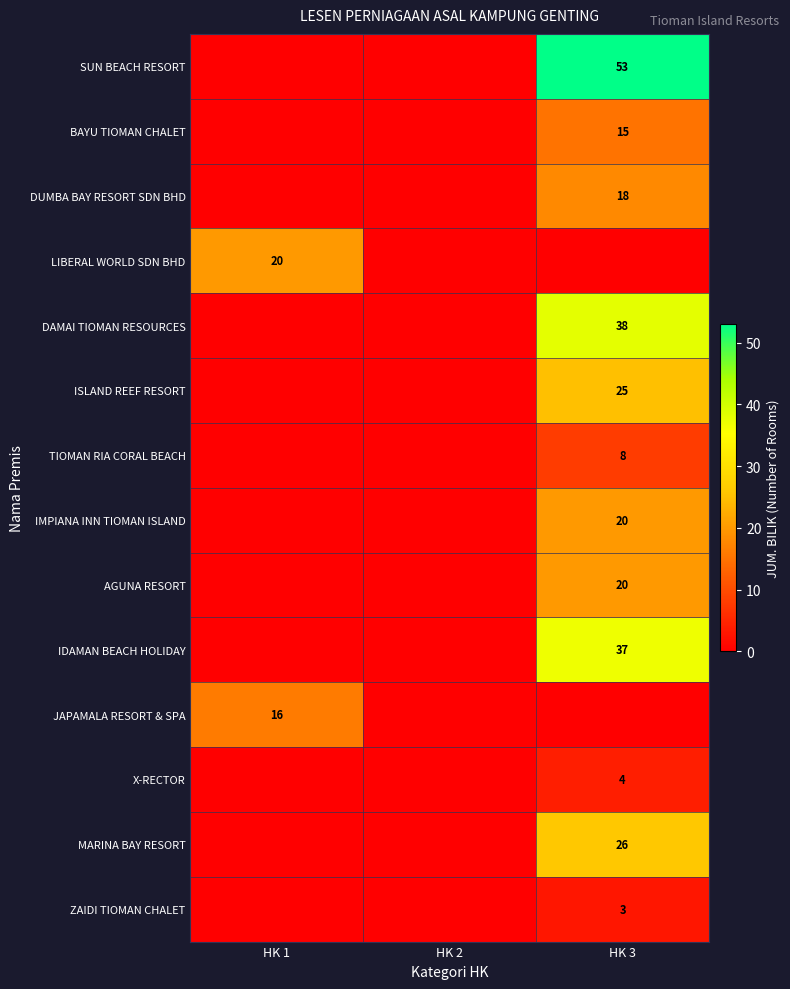

True or false: DAMAI TIOMAN RESOURCES has a value of 38 at HK 3.

True